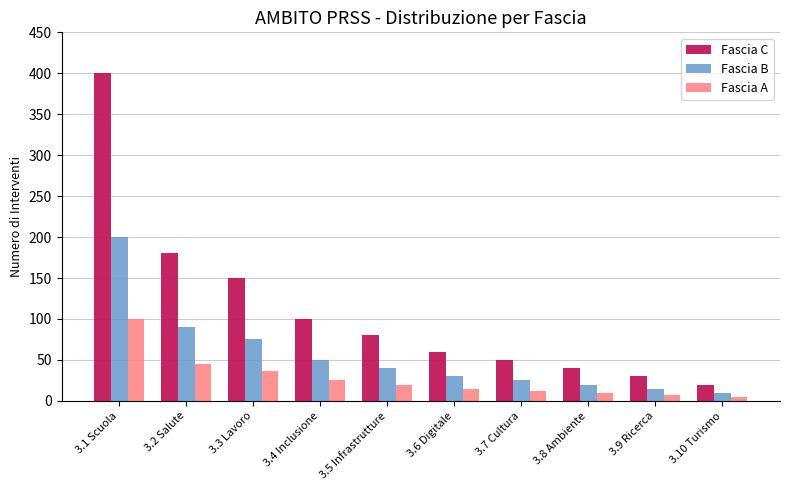

How many bars are there in each group?

3